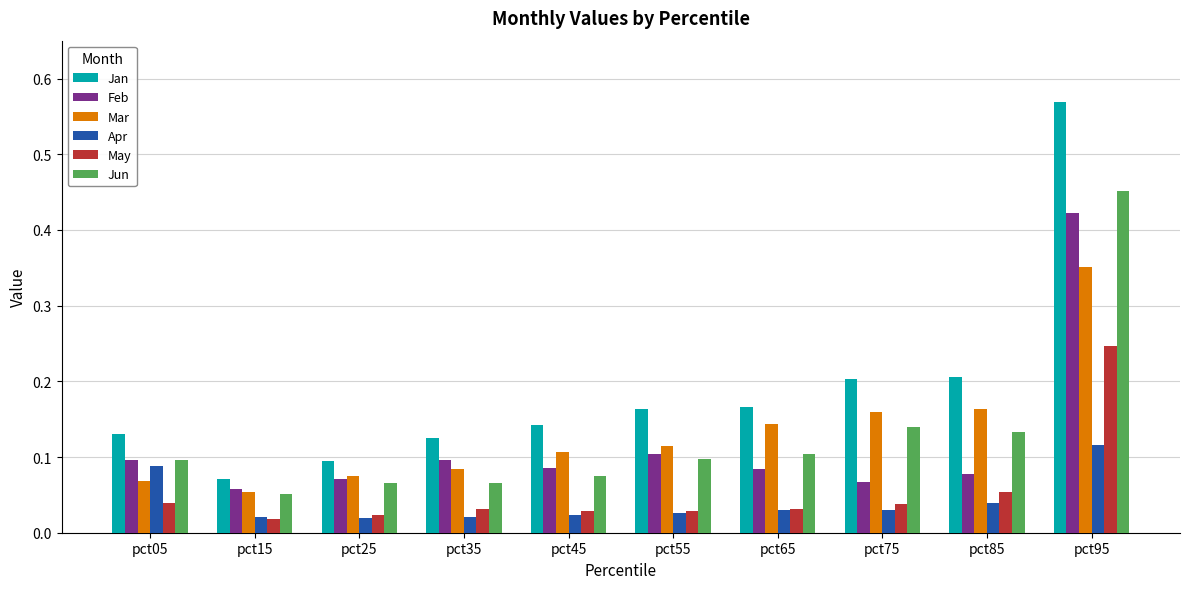

At which label is Jun closest to 0?

pct15